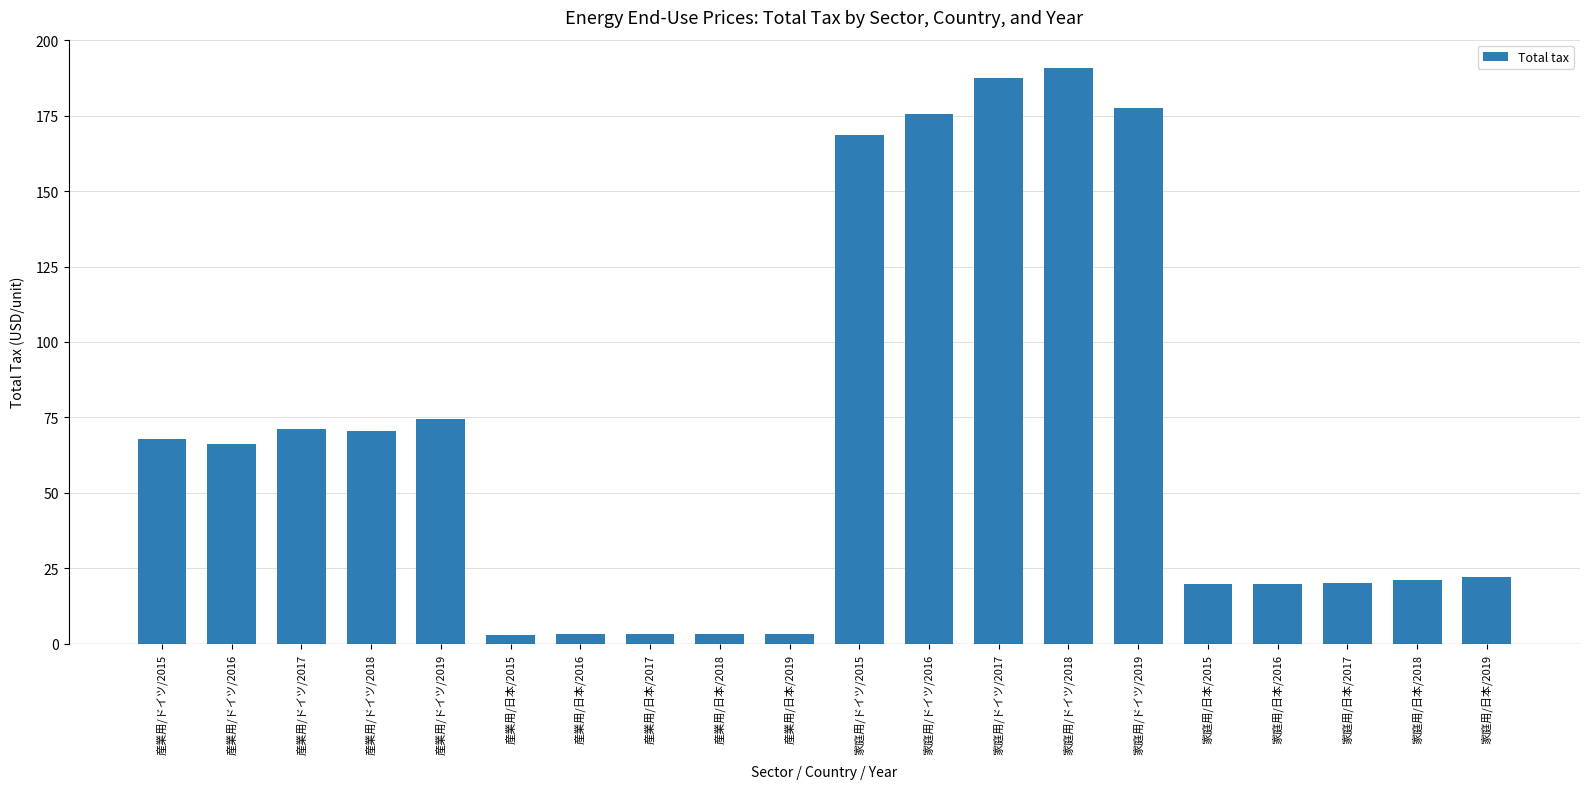

What is the difference between the values at 家庭用/日本/2018 and 家庭用/ドイツ/2016?

154.5